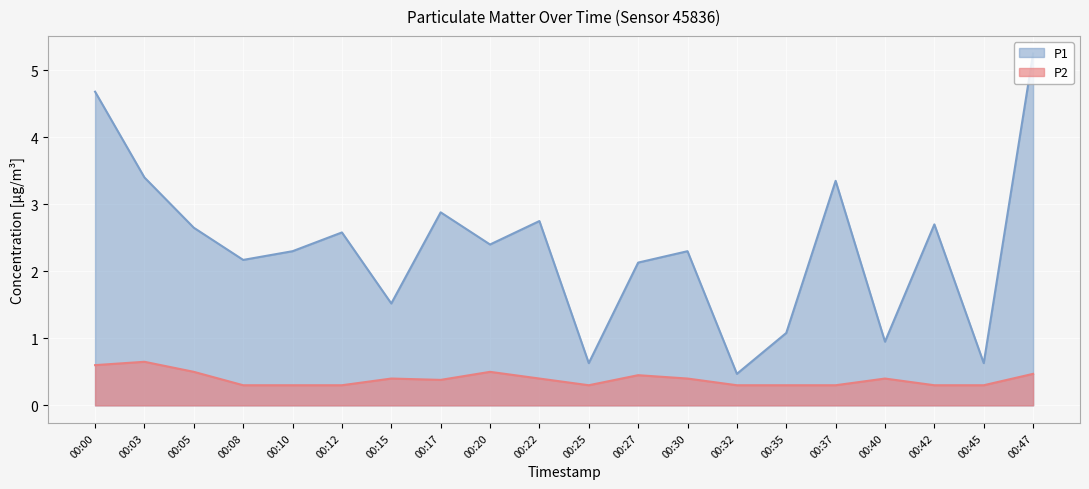

What is the value of the P1 point at the 10th from the left?

2.8